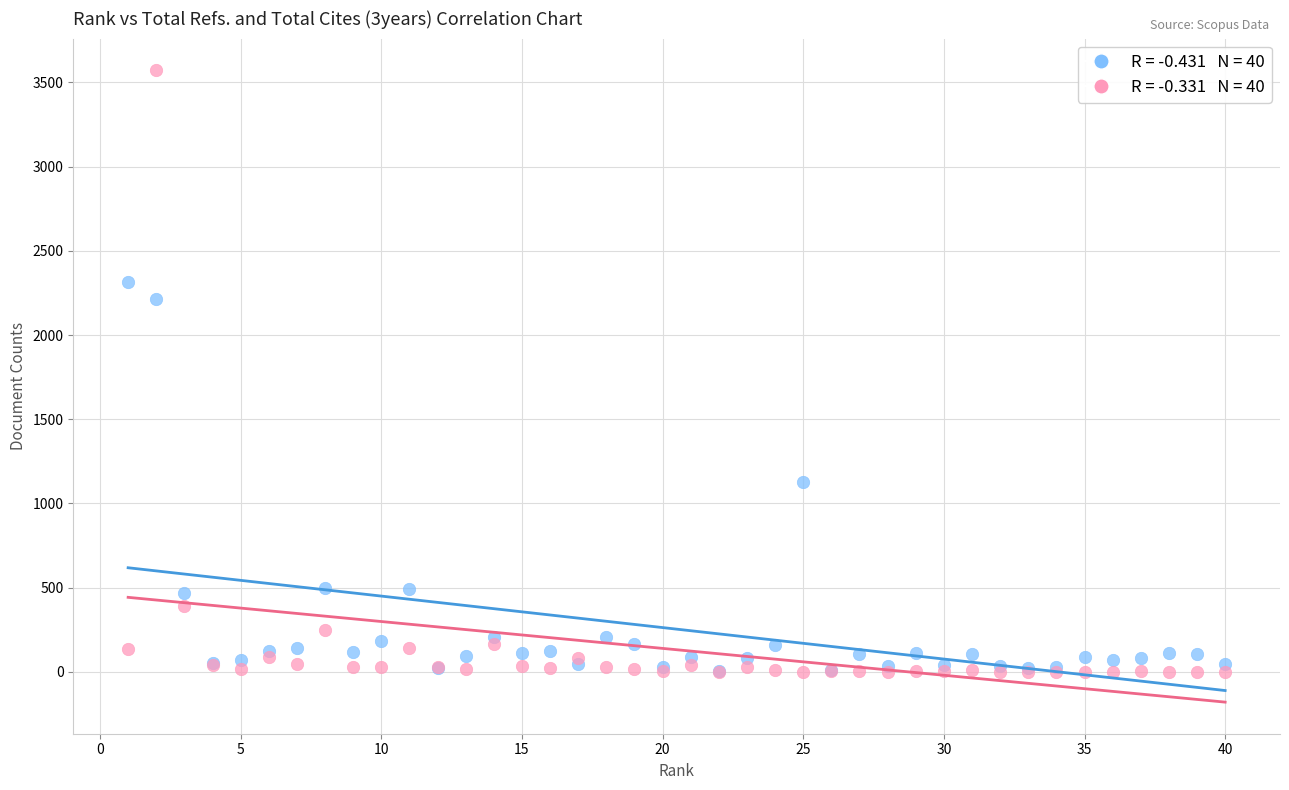

Across all series, what Y value is closest to 1786?

2213